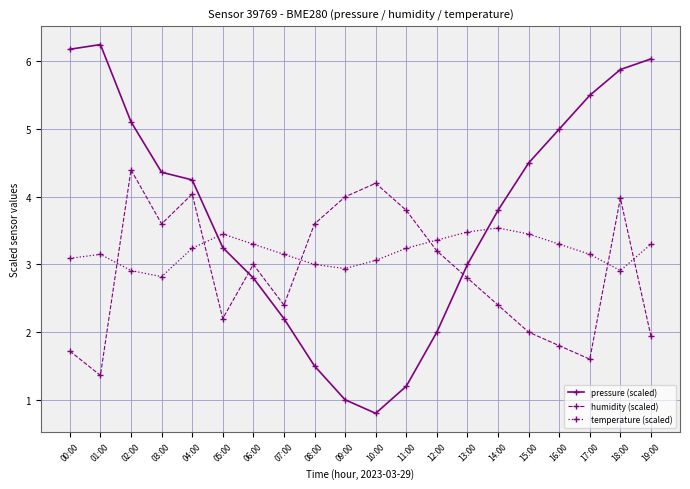

True or false: humidity (scaled) and pressure (scaled) intersect in this chart.

True